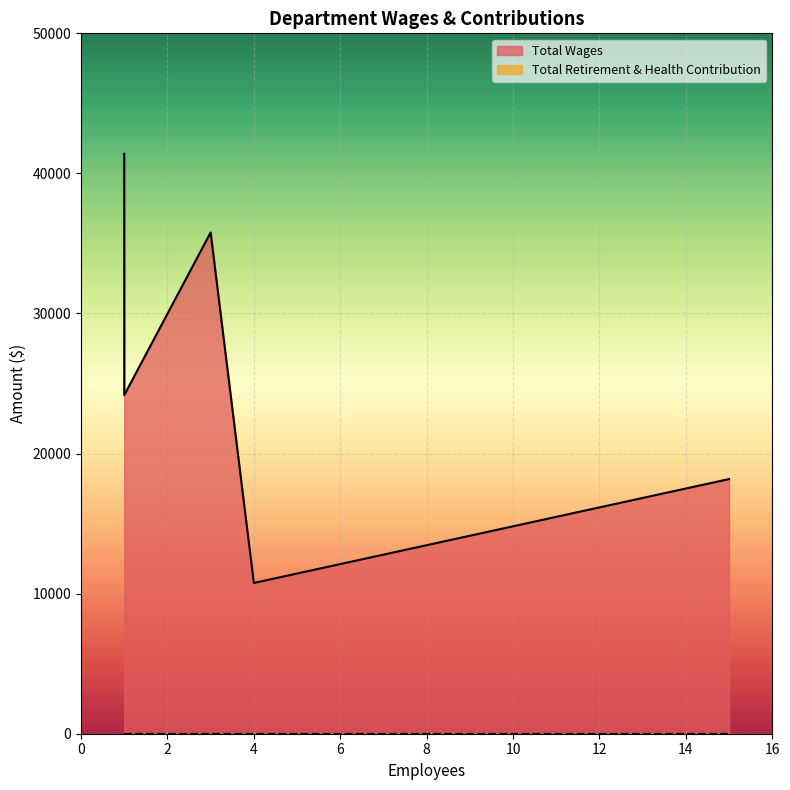

Is the value of Total Wages at Fire District Chief greater than the value of Total Retirement & Health Contribution at Fire District Assistant Chief?

Yes